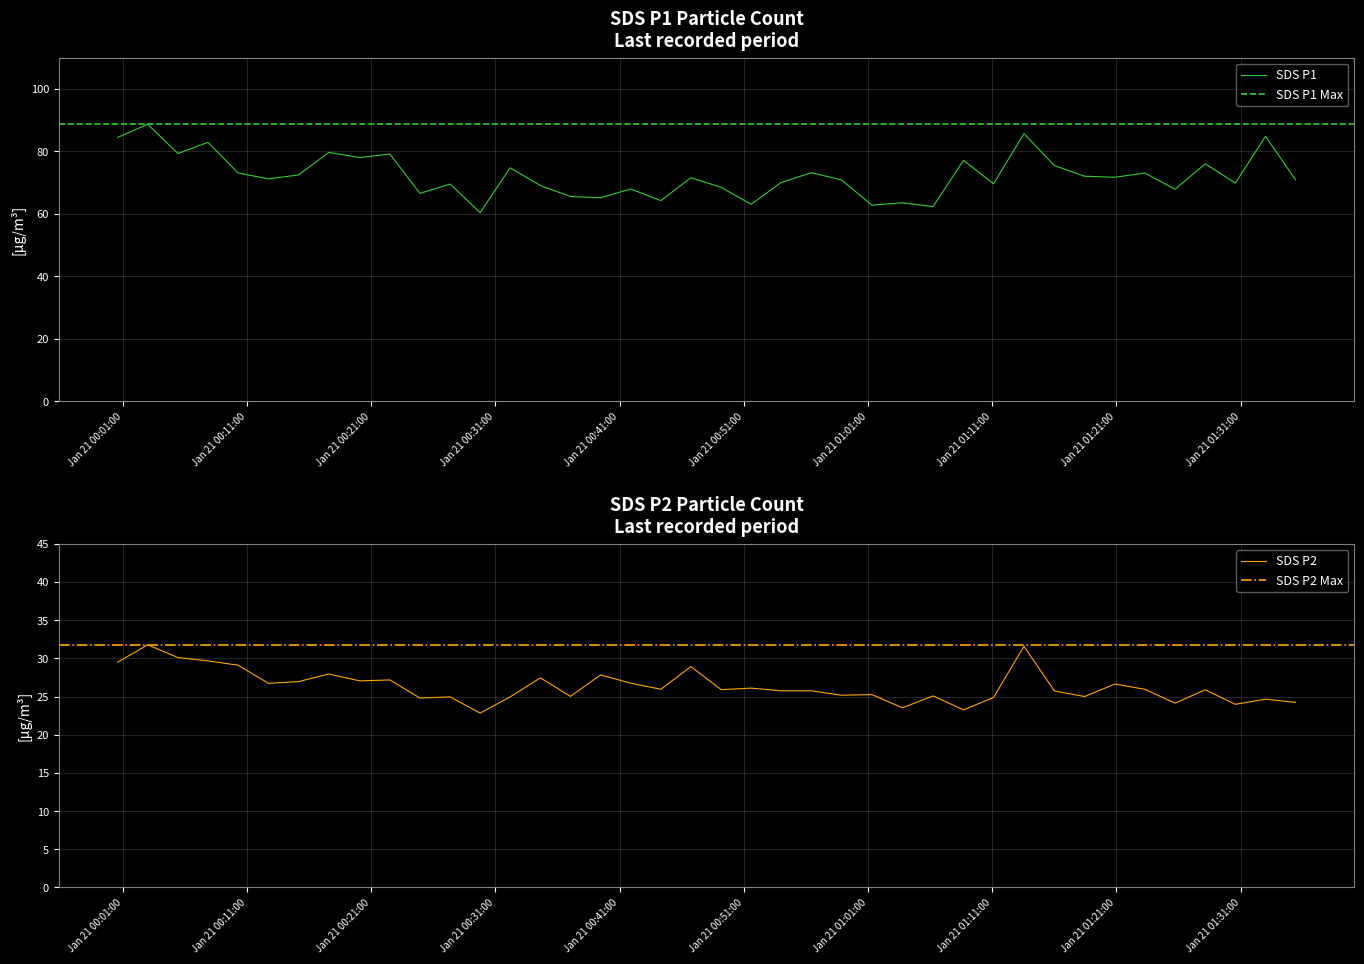

Is the value of SDS_P2 at 29 greater than the value of SDS_P1 at 17?

No